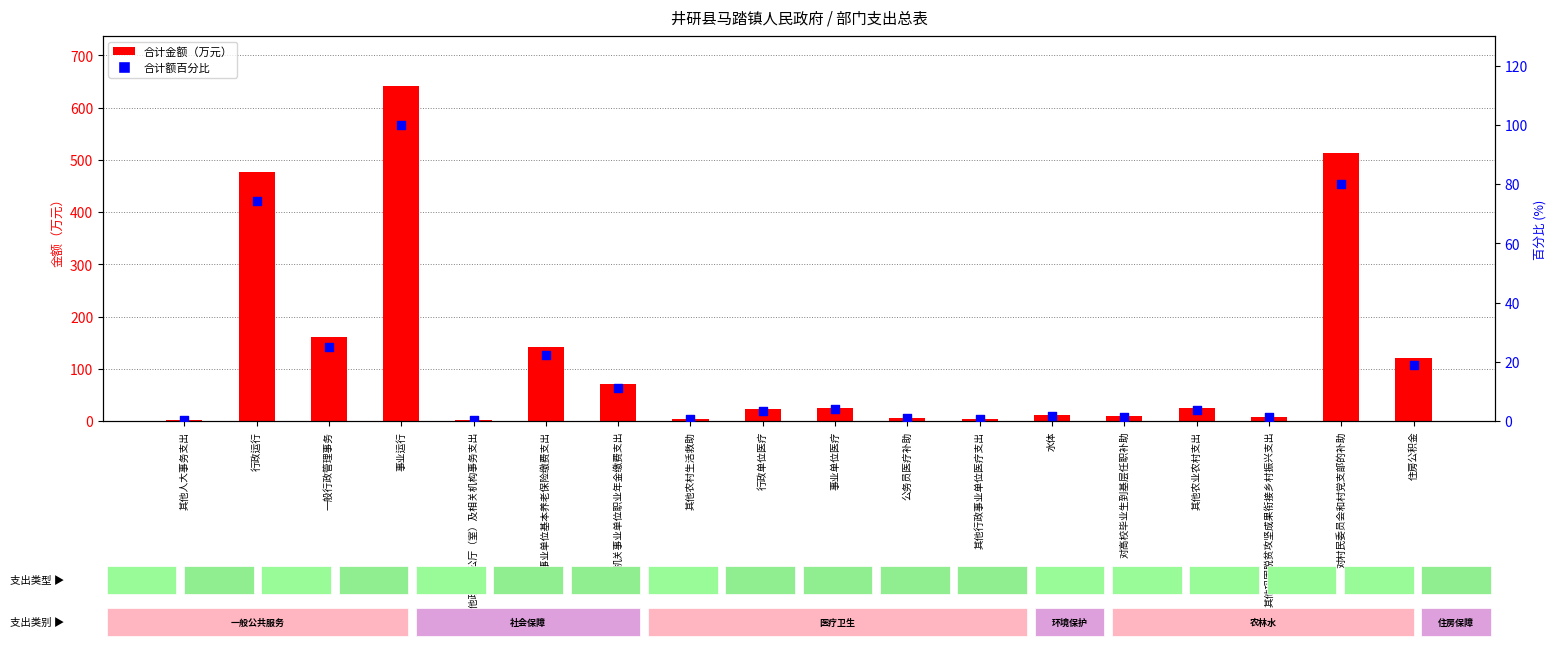

At which category is the sum across all series the highest?

事业运行